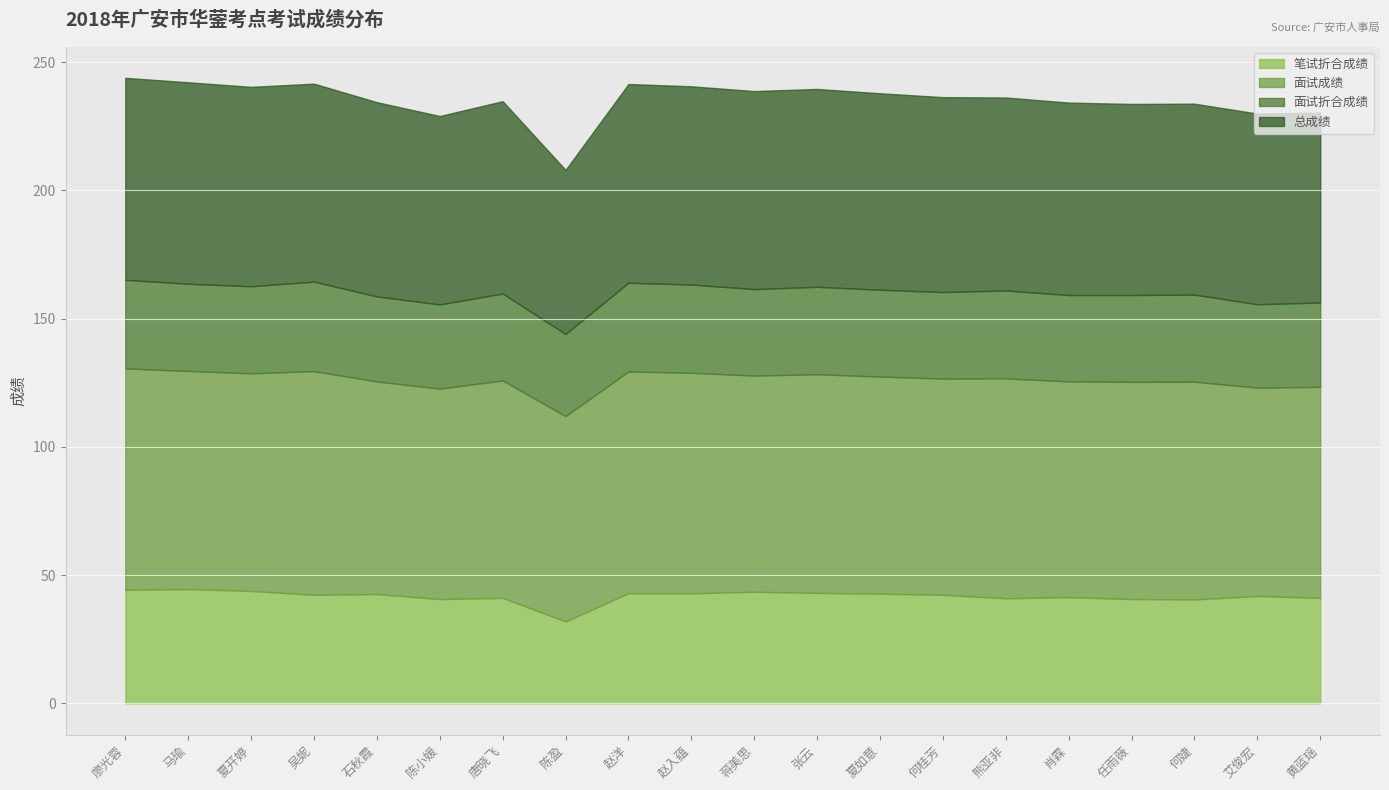

True or false: 面试成绩 has more than 1 points higher than both neighbors.

True